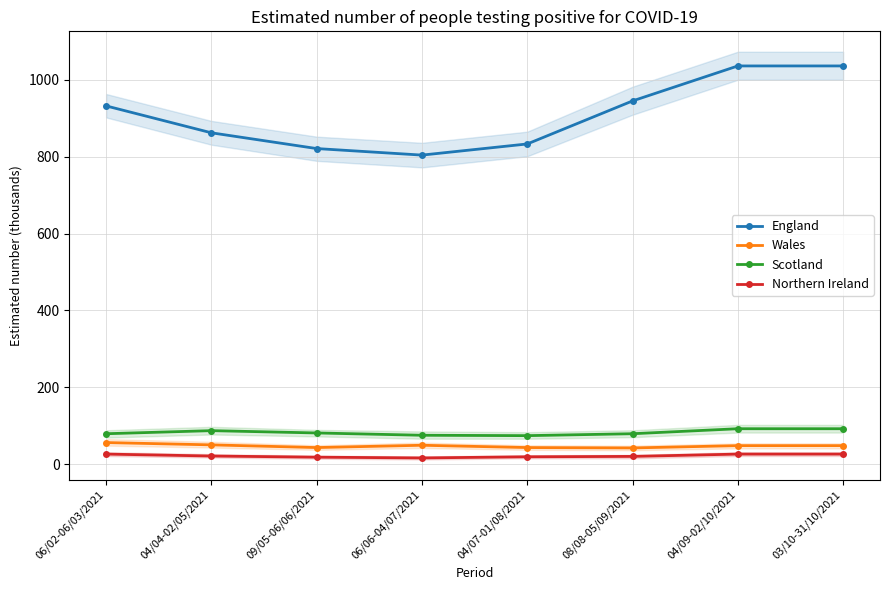

What are all the series names shown in the legend?

England, Wales, Scotland, Northern Ireland